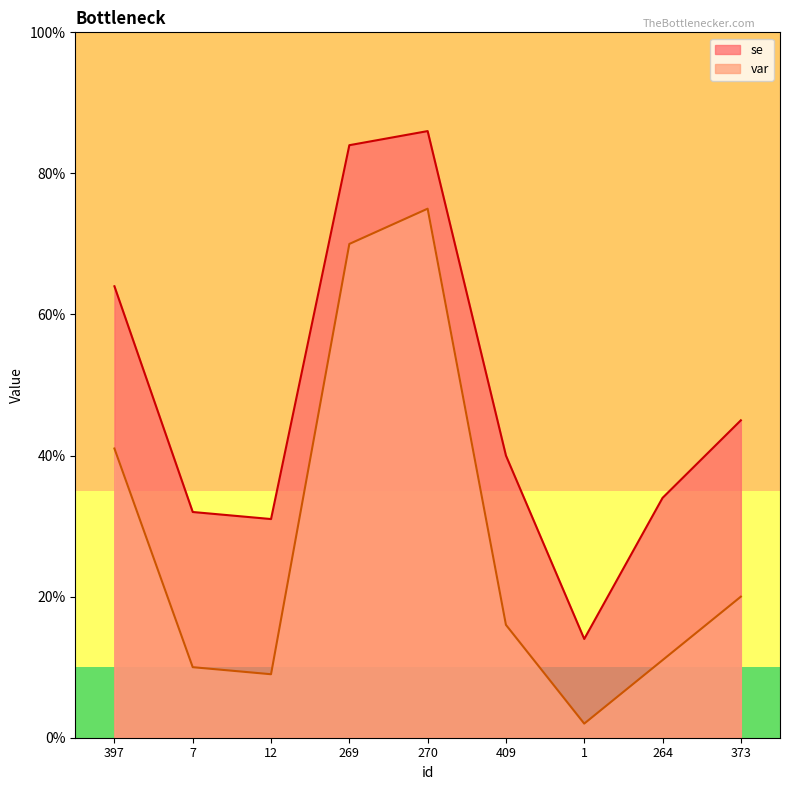

True or false: se and var intersect in this chart.

False